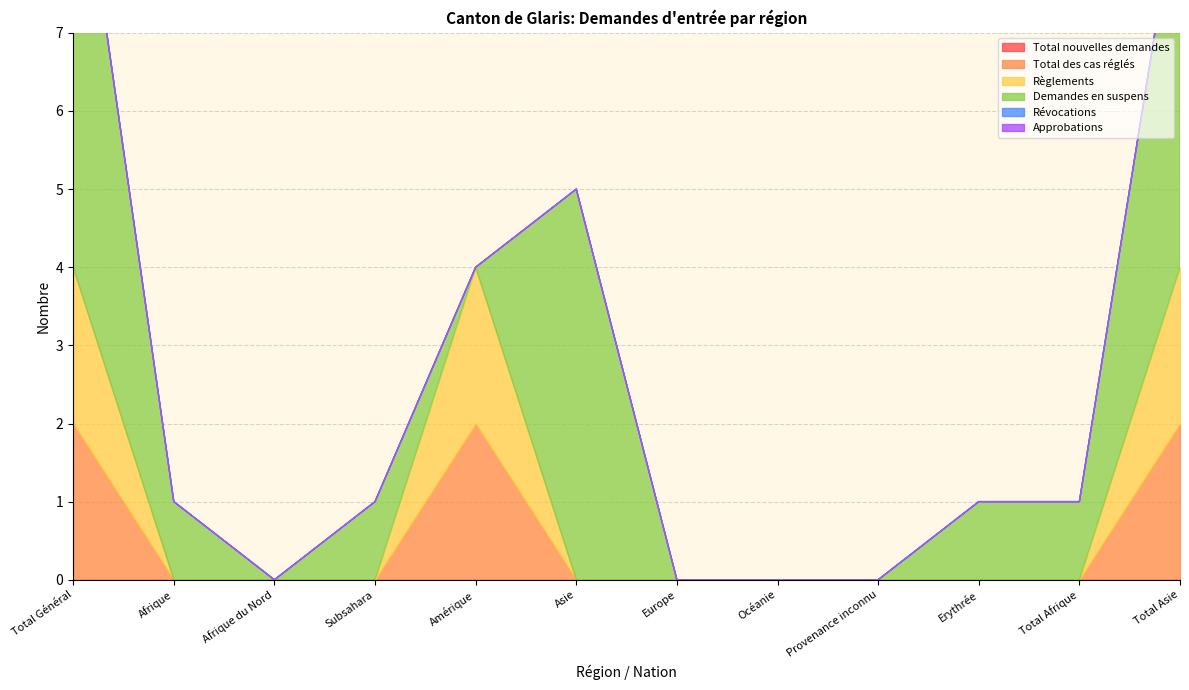

At which category does Demandes en suspens reach its first local valley?

Afrique du Nord